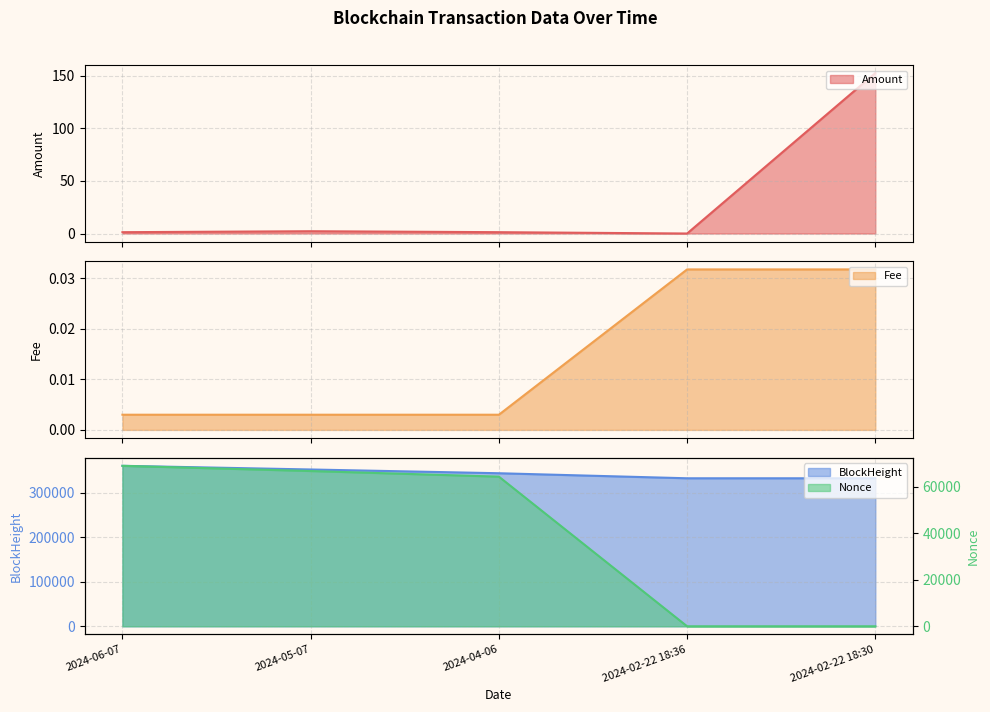

What is the difference between the second highest and minimum values in the Amount series?

2.2